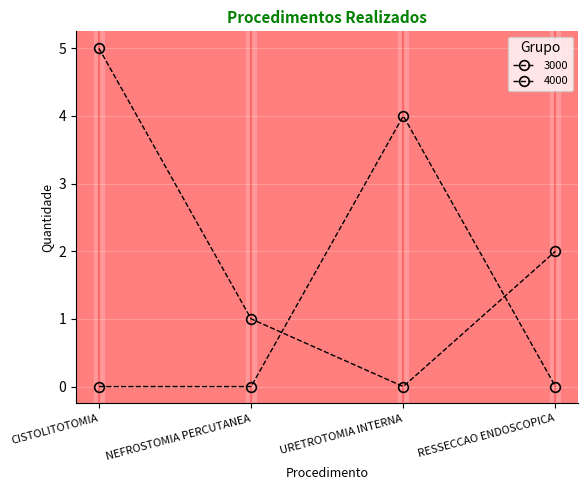

In 3000, how many points are higher than both neighbors (excluding endpoints)?

1